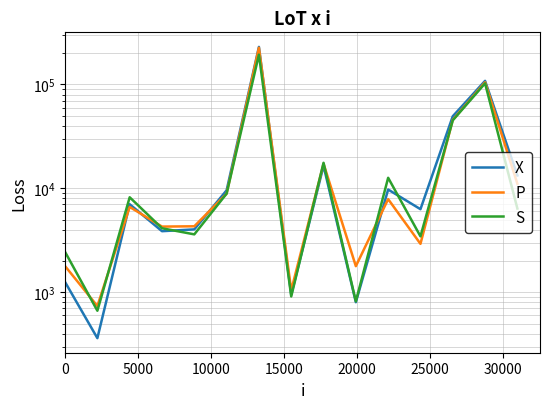

Does the chart have visible grid lines?

Yes